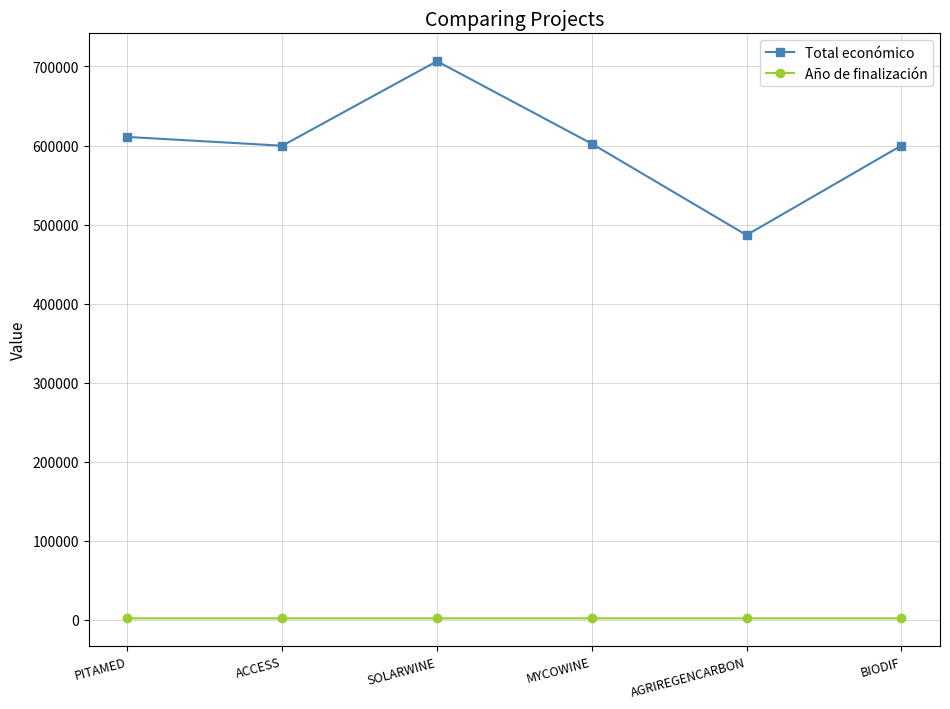

True or false: Año de finalización has more than 2 interior local peaks.

False